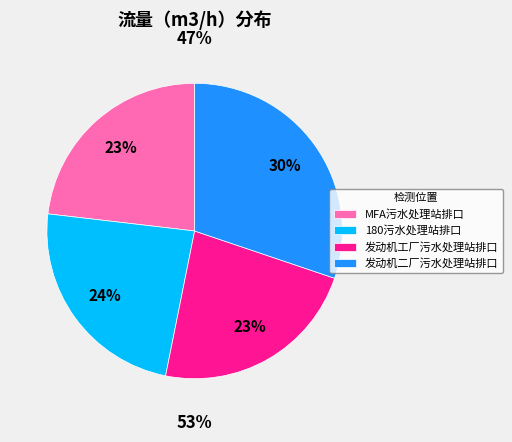

To the nearest percent, what percentage of the pie is 发动机二厂污水处理站排口?

30%